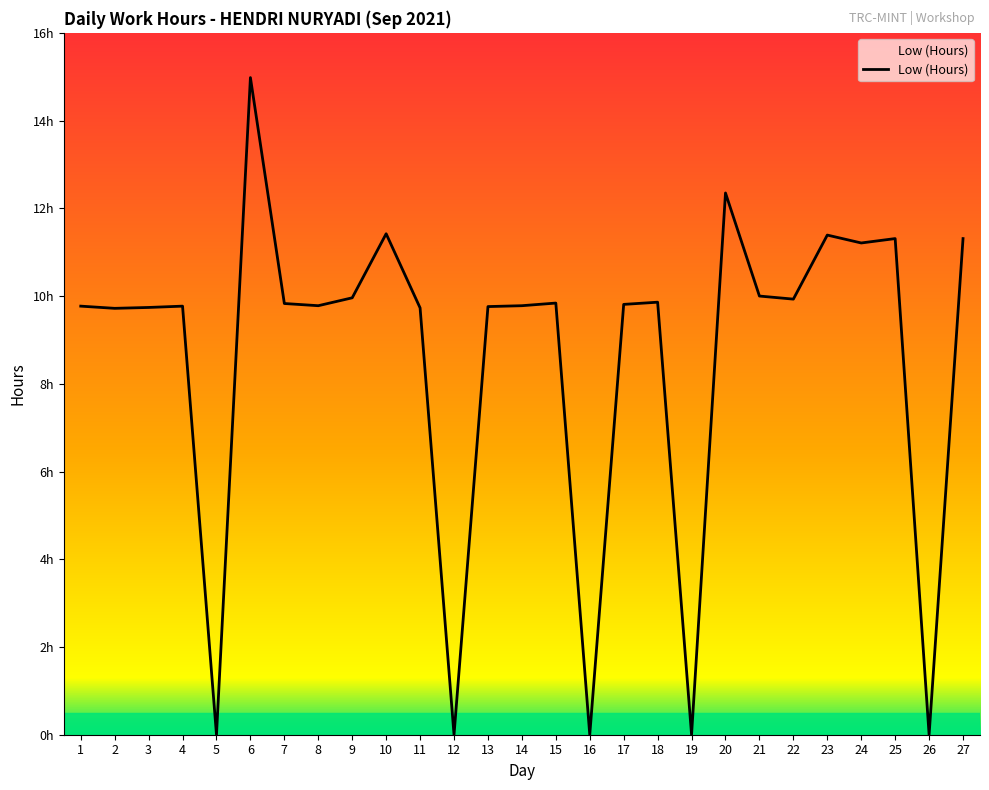

What is the change in value from 1 to 26?

-9.8